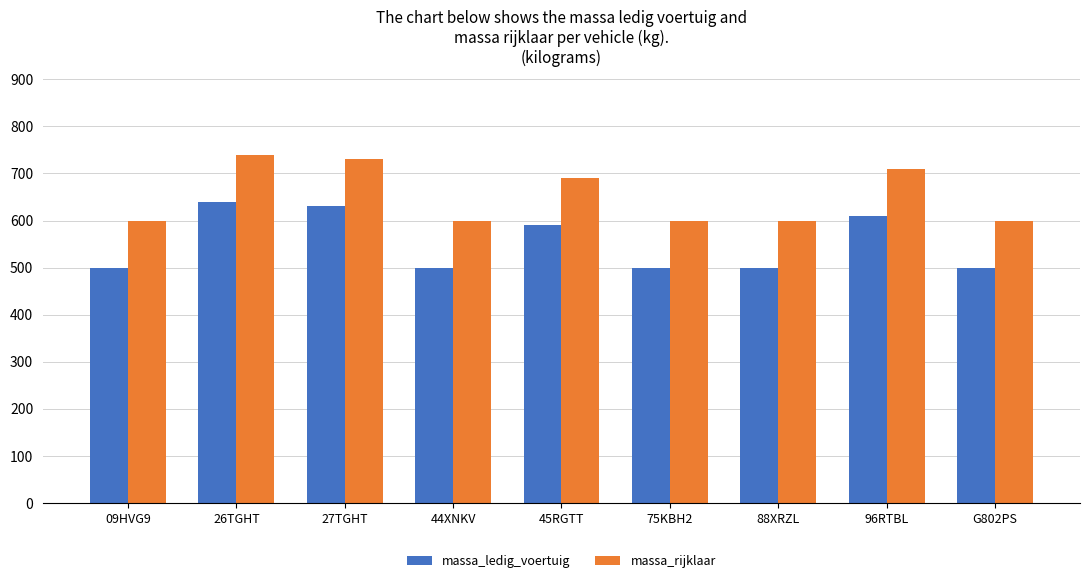

Reading left to right, extract all data points from this chart.

massa_ledig_voertuig: 09HVG9=500	26TGHT=640	27TGHT=630	44XNKV=500	45RGTT=590	75KBH2=500	88XRZL=500	96RTBL=610	G802PS=500
massa_rijklaar: 09HVG9=600	26TGHT=740	27TGHT=730	44XNKV=600	45RGTT=690	75KBH2=600	88XRZL=600	96RTBL=710	G802PS=600